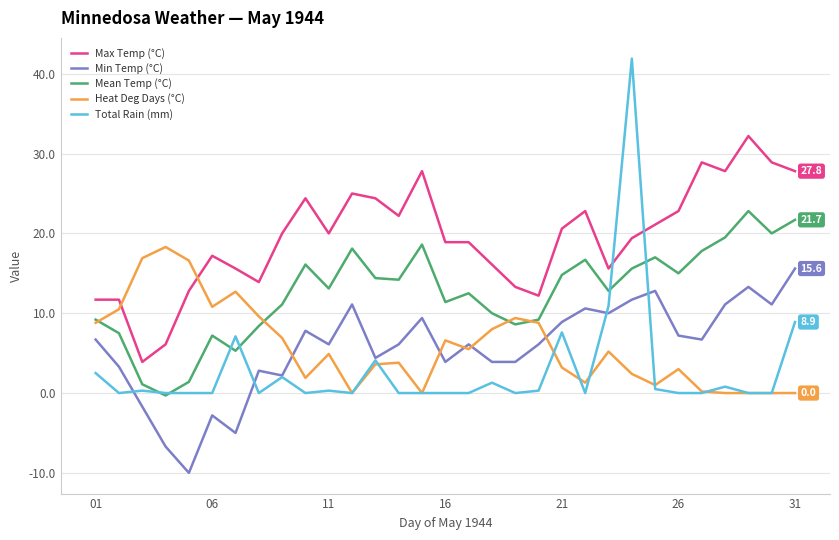

Does the chart display data point markers on the line(s)?

No